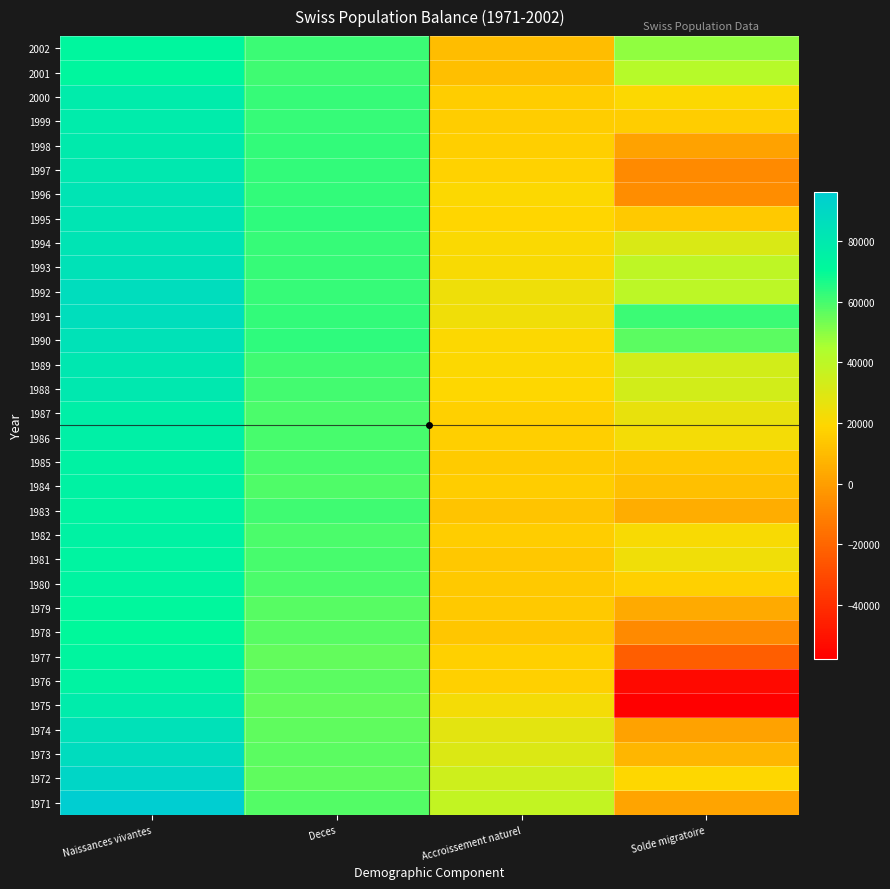

What is the difference between the highest and lowest values at Naissances vivantes?

24886